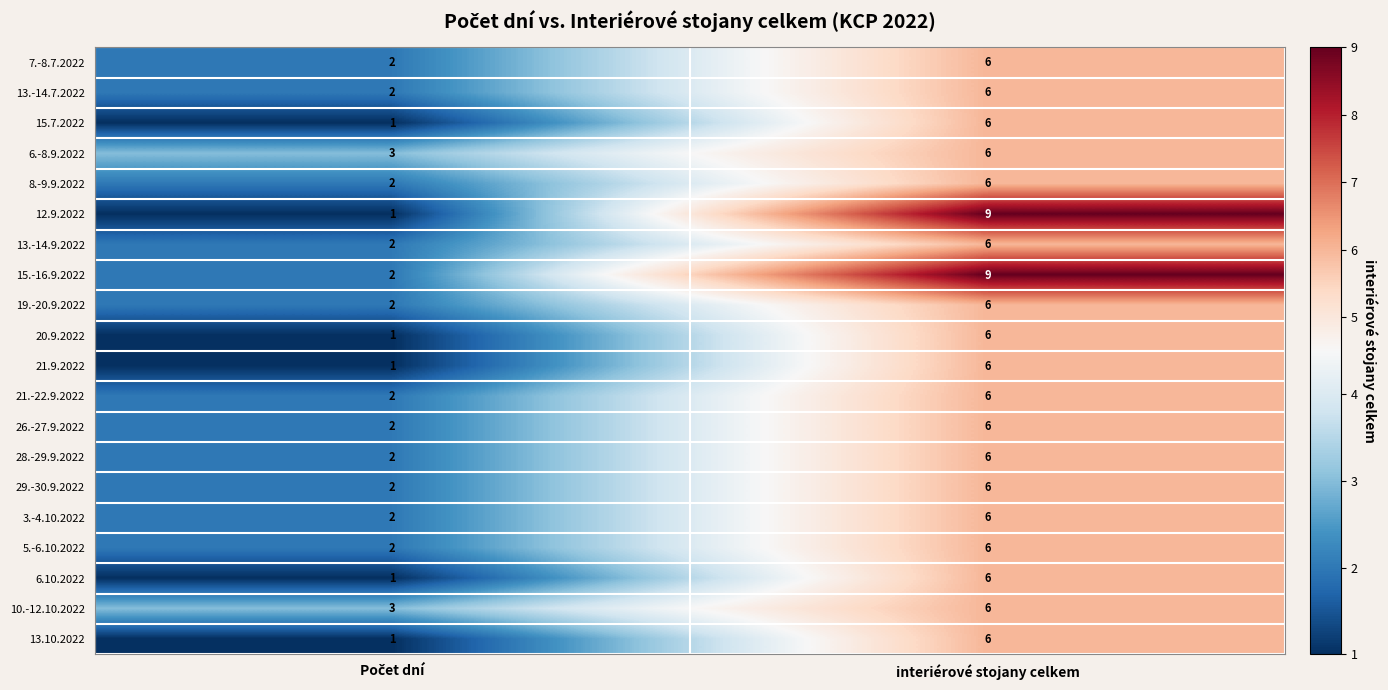

What is the spread (max minus min) of values at interiérové stojany celkem?

3